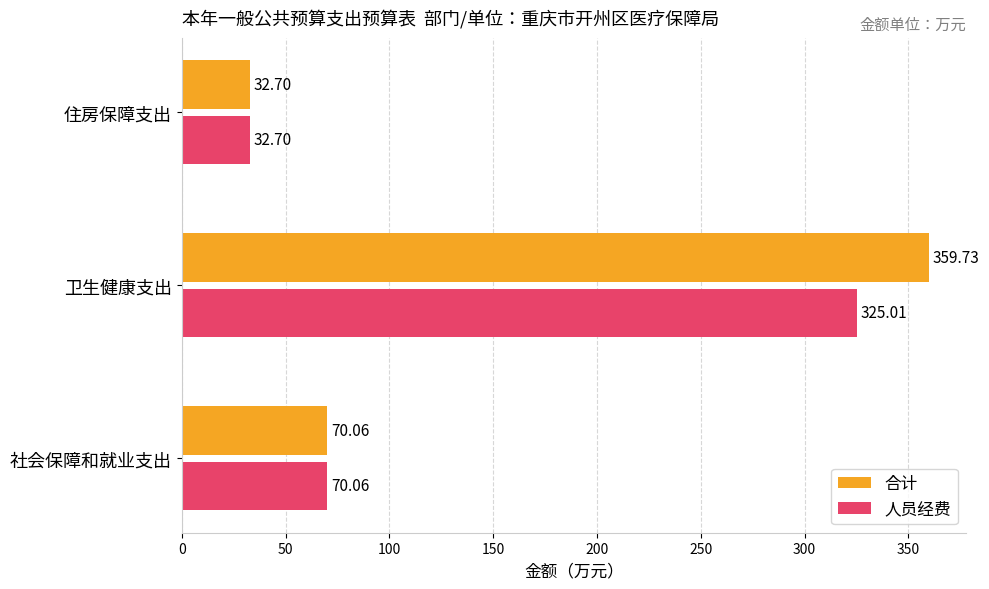

How many series are shown in this chart?

2